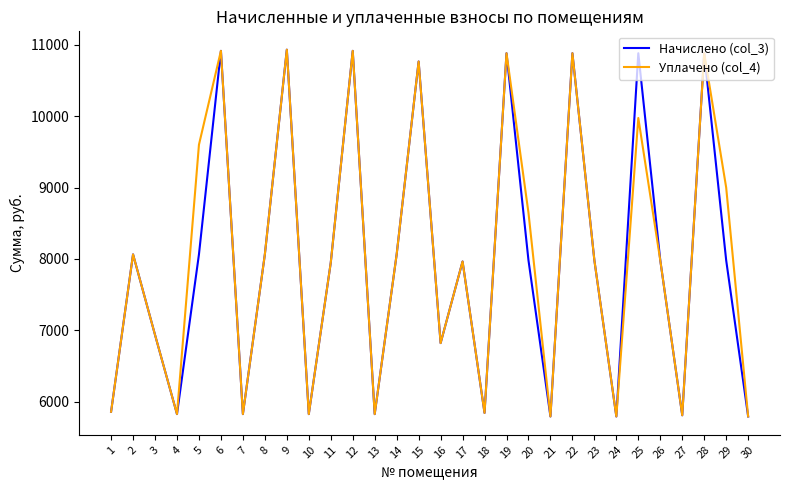

The value of Уплачено (col_4) at 20 is 3310.8. True or false?

False